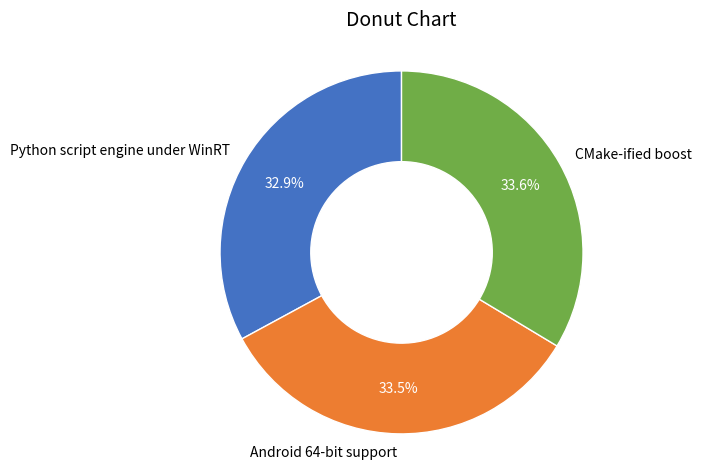

How much of the chart is everything except CMake-ified boost?

66.4%